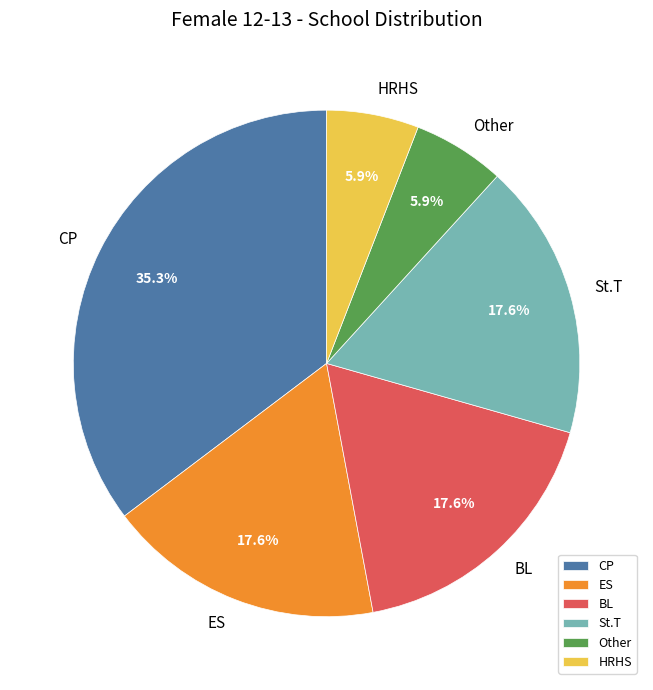

To the nearest percent, what portion does Other represent?

6%